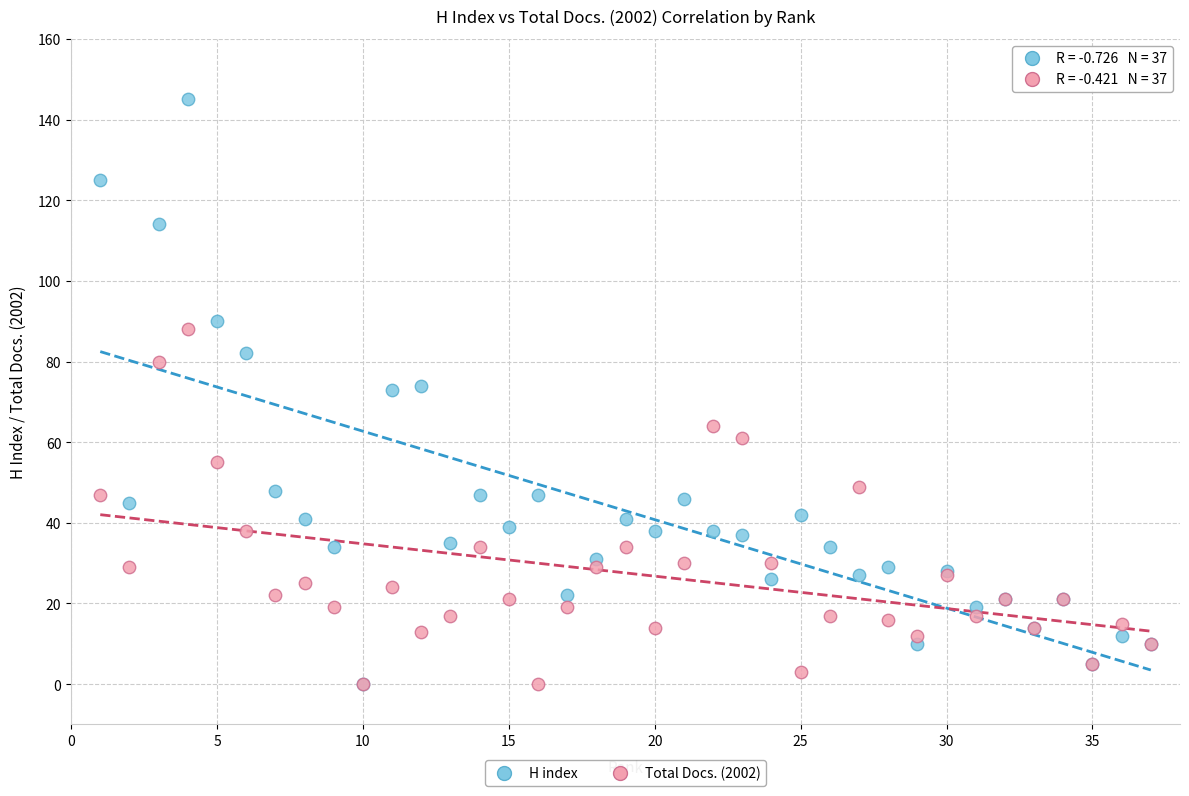

Which series has the widest spread of Y values?

H index